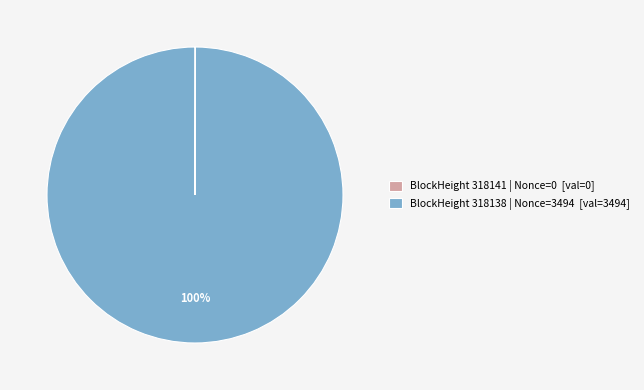

The BlockHeight 318138 | Nonce=3494 [val=3494] slice represents 100% of the pie. True or false?

True